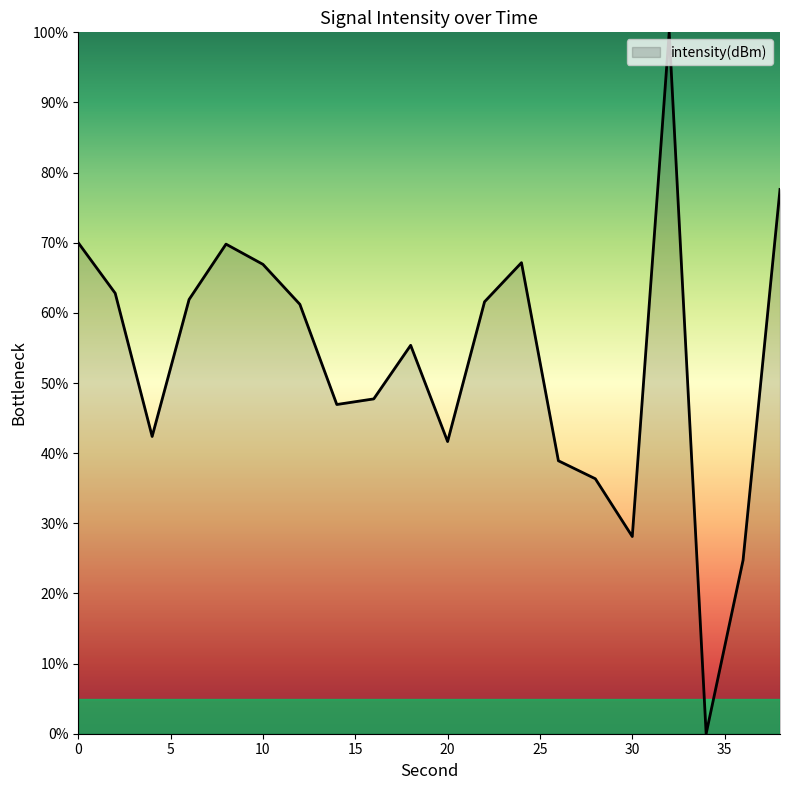

What is the difference between the maximum and minimum values?

100.0